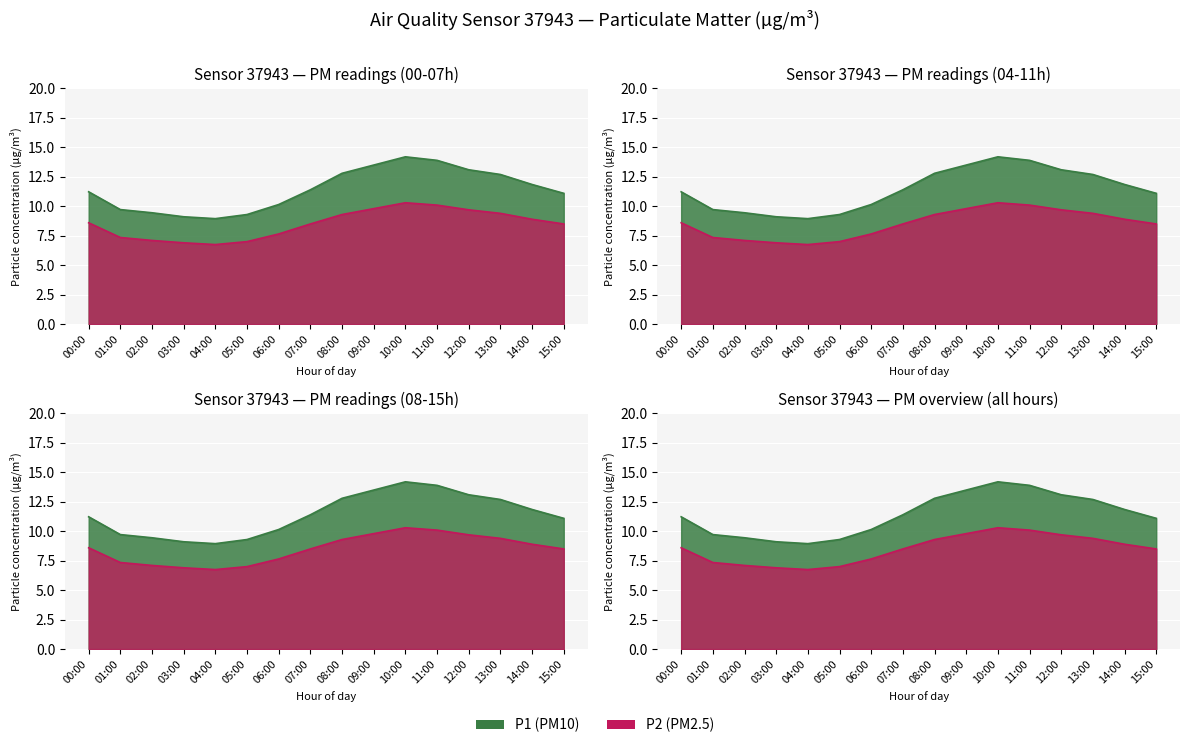

How many values in the P2 series are below 8?

6